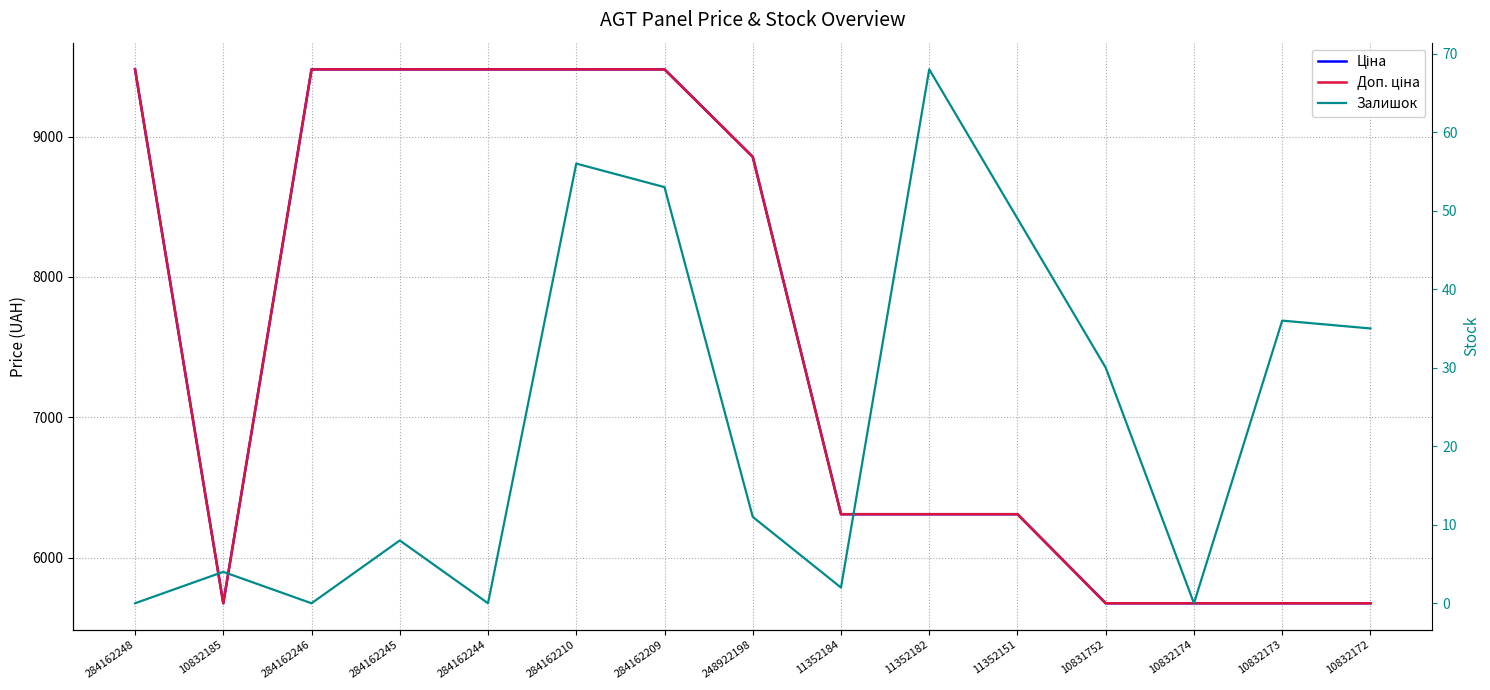

List the labels in order of Залишок value, smallest first.

284162248, 284162246, 284162244, 10832174, 11352184, 10832185, 284162245, 248922198, 10831752, 10832172, 10832173, 11352151, 284162209, 284162210, 11352182